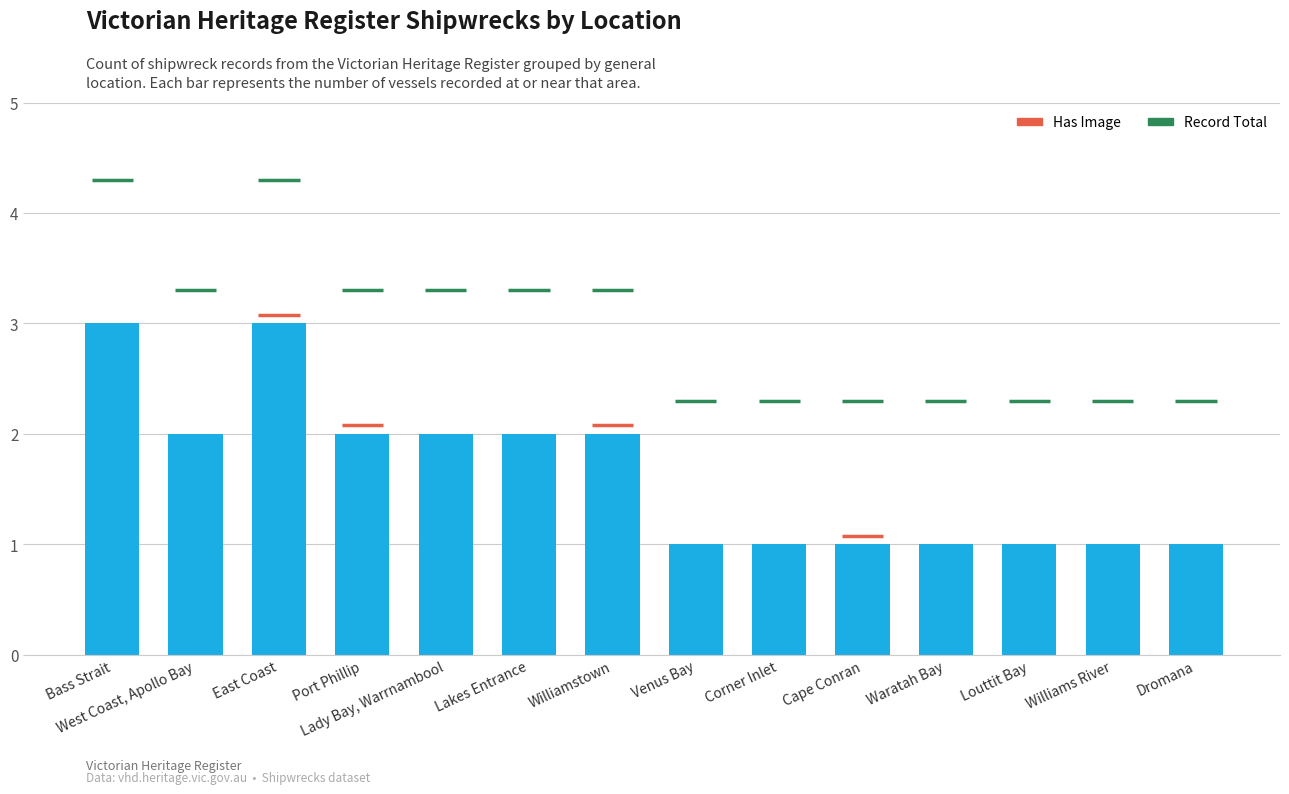

What is the difference between the values at Lakes Entrance and East Coast?

1